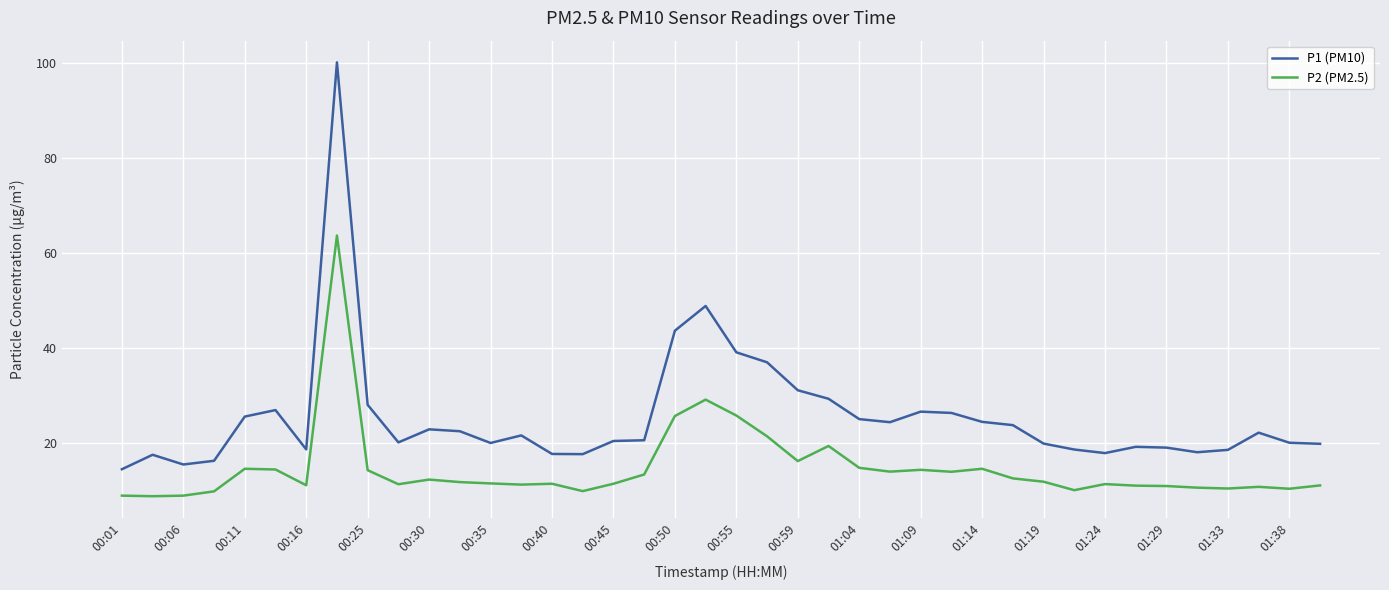

Which series has the largest total across all categories?

P1 (PM10)